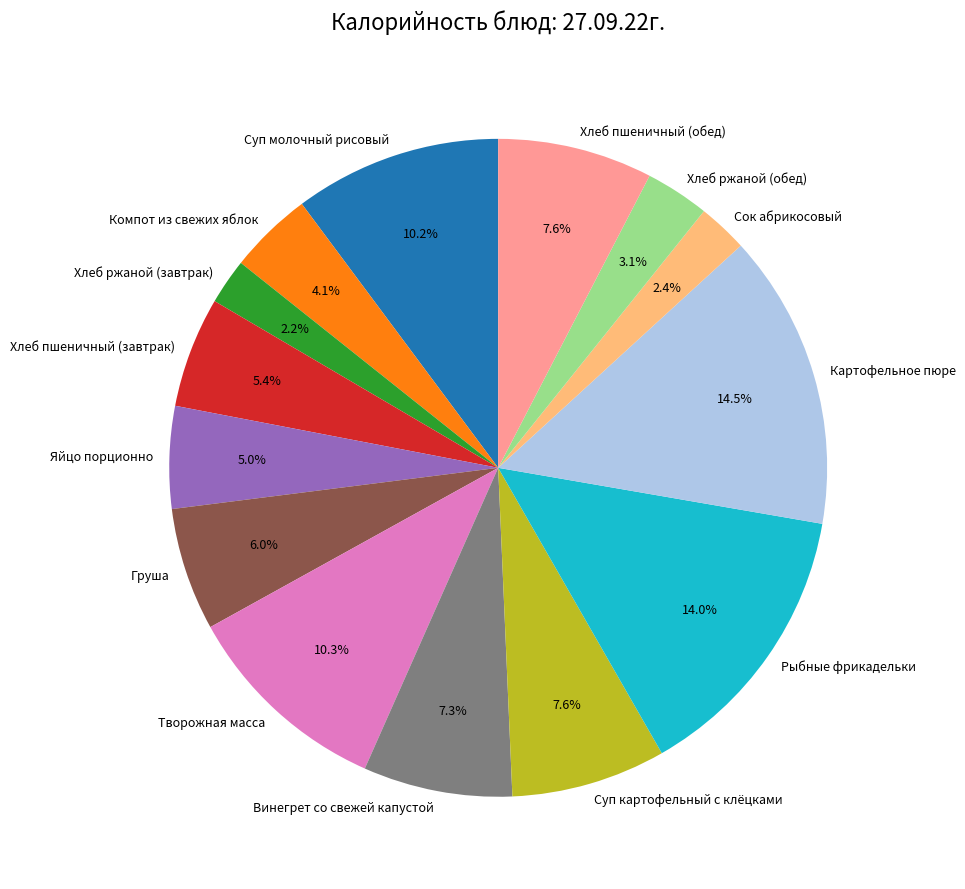

What is the ratio of the value at Суп картофельный с клёцками to the value at Хлеб пшеничный (обед)?

1.0